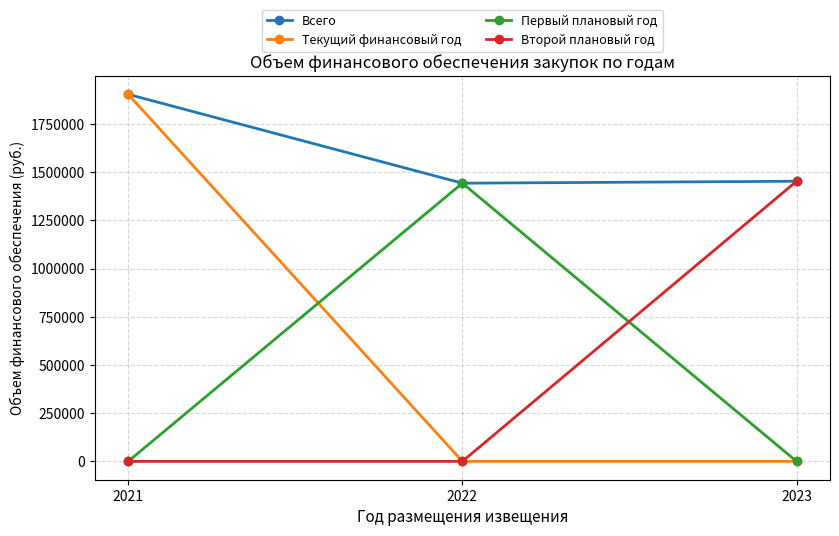

Reading right to left, extract all data points from this chart.

Всего: 2023=1452600.0	2022=1442500.0	2021=1903248.3
Текущий финансовый год: 2023=0.0	2022=0.0	2021=1903248.3
Первый плановый год: 2023=0.0	2022=1442500.0	2021=0.0
Второй плановый год: 2023=1452600.0	2022=0.0	2021=0.0